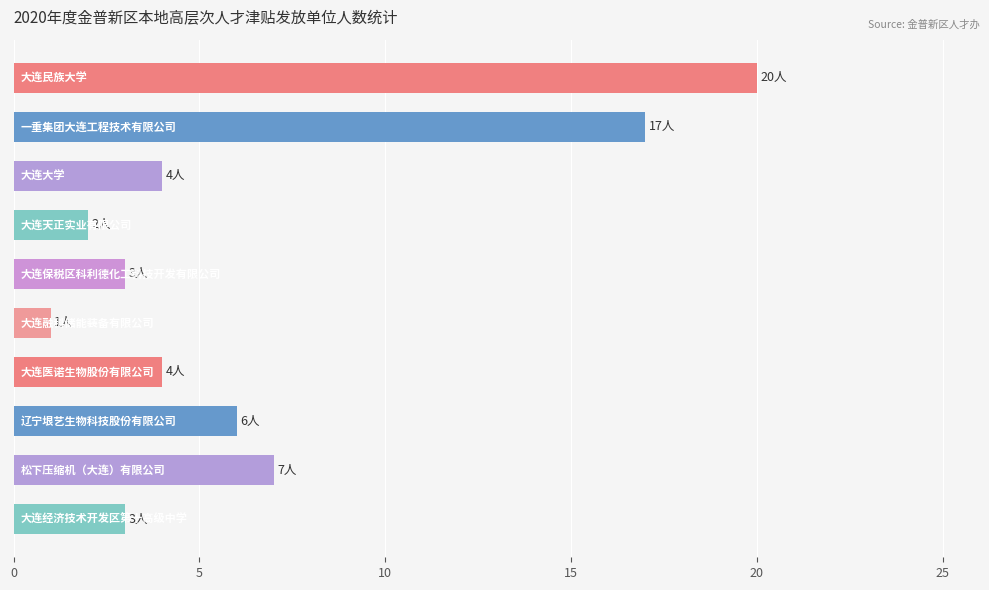

What is the difference between the second highest and minimum values?

16